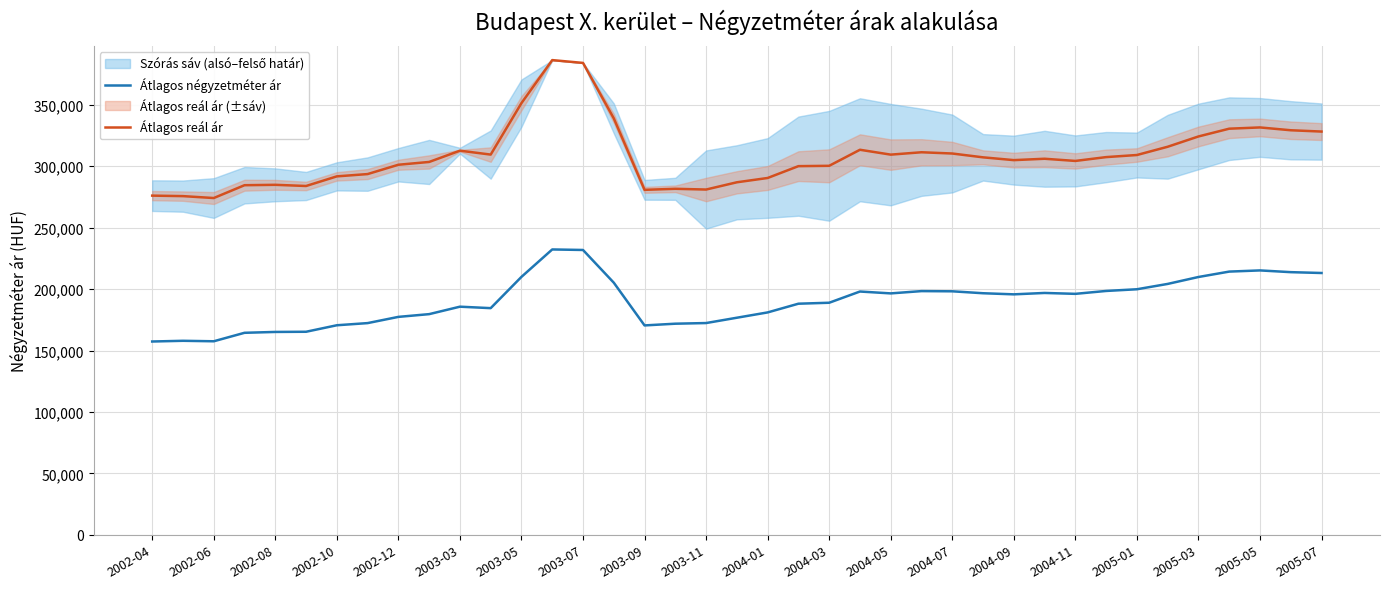

Is this an area chart (filled region under the line)?

No